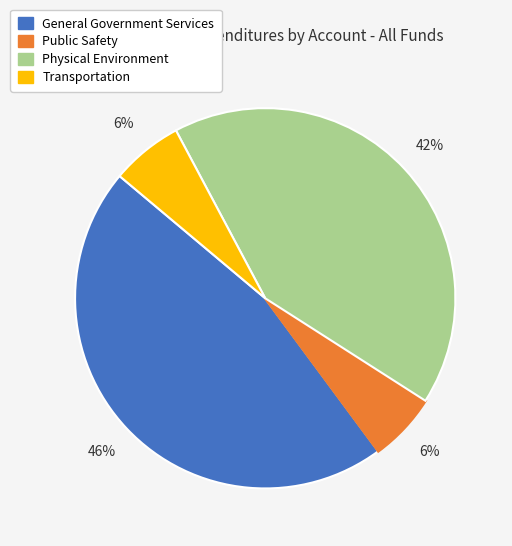

How many segments does this pie chart have?

4